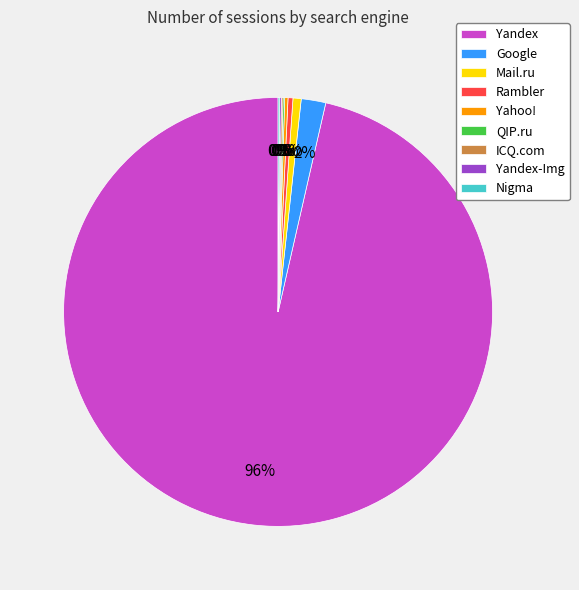

To the nearest percent, what is the average slice percentage?

11%